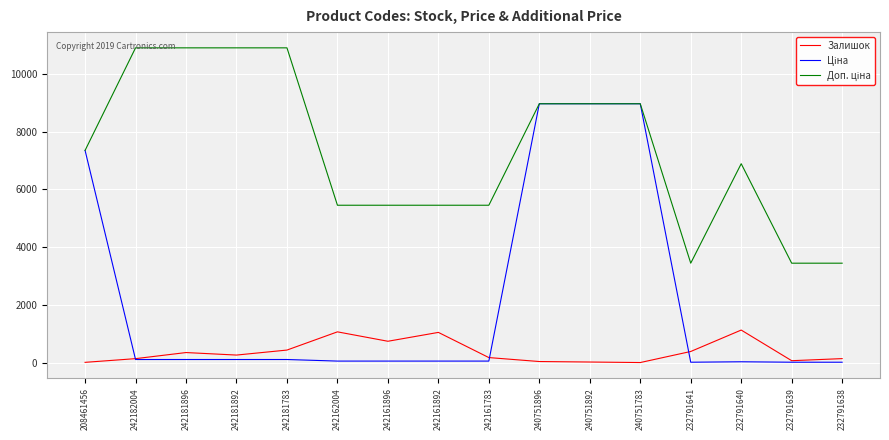

The Залишок series shows 410.2 at 232791640. True or false?

False